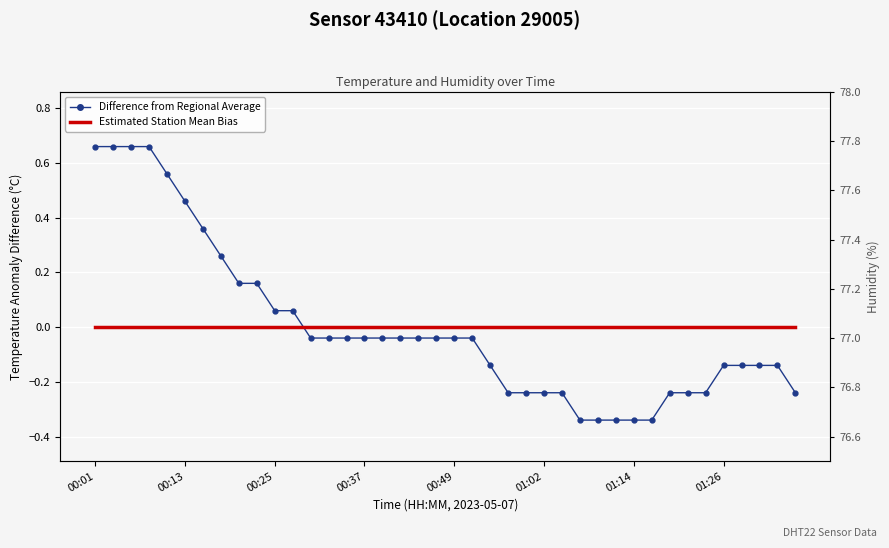

Where do Estimated Station Mean Bias and Difference from Regional Average first cross each other?

11 and 12